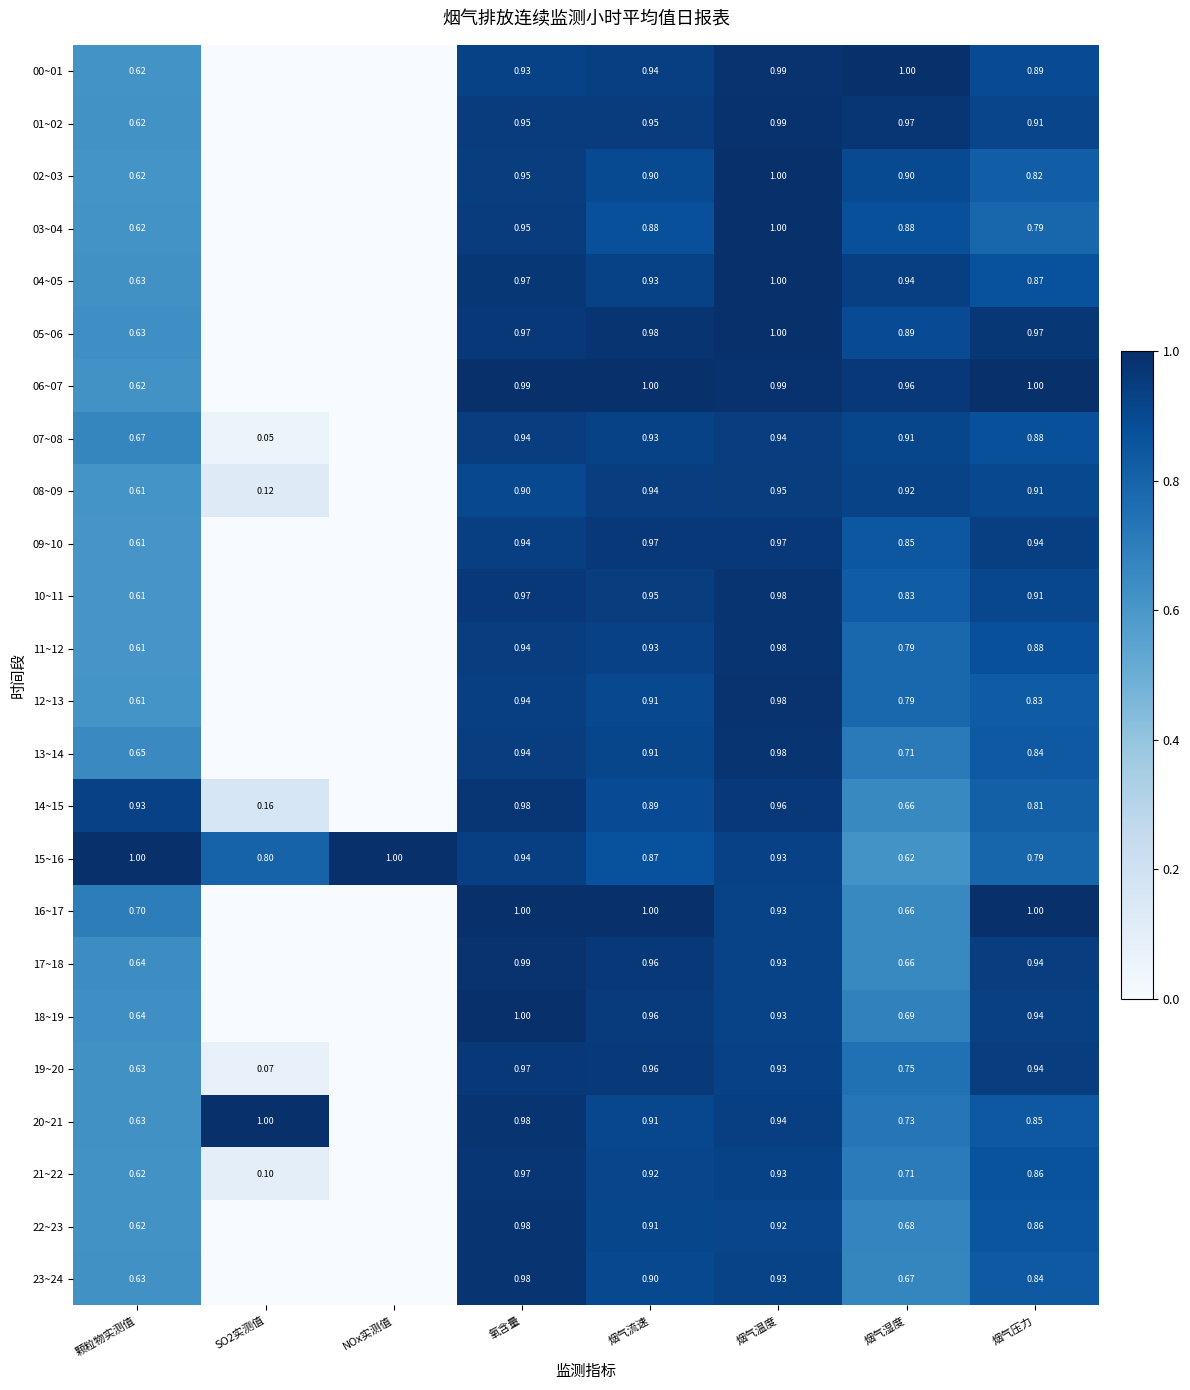

What is the total value across all series at 颗粒物实测值?

15.8